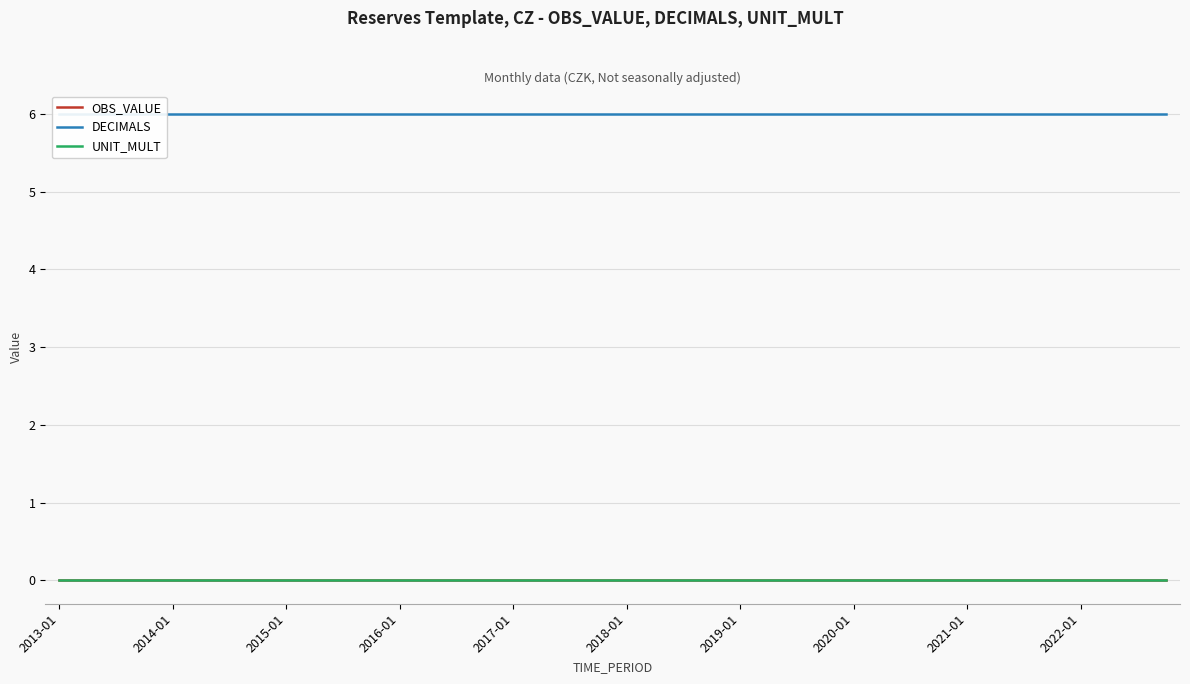

How many categories are shown in the chart?

40